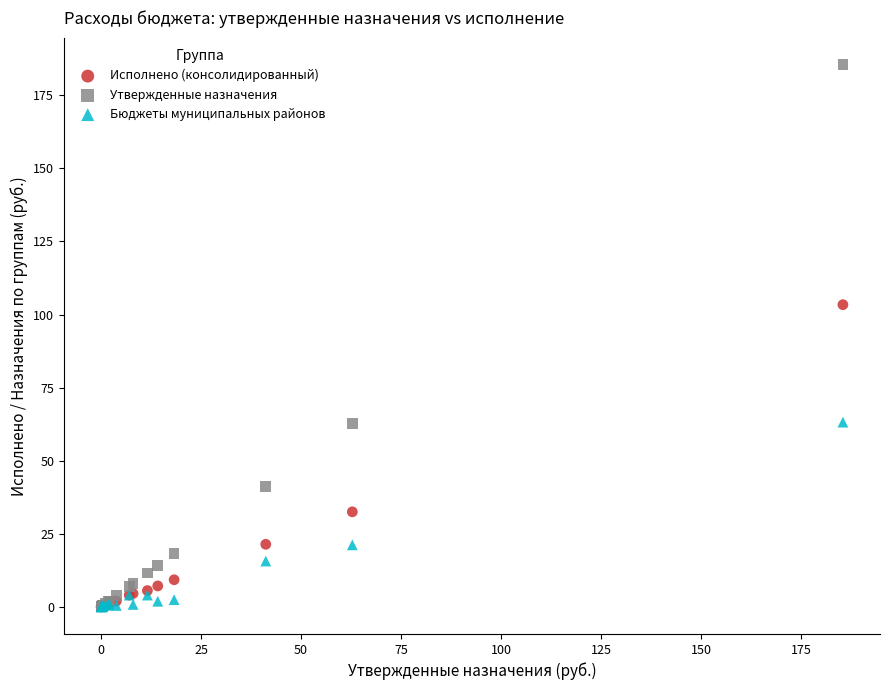

Which series has the largest Y range (max minus min)?

Утвержденные назначения